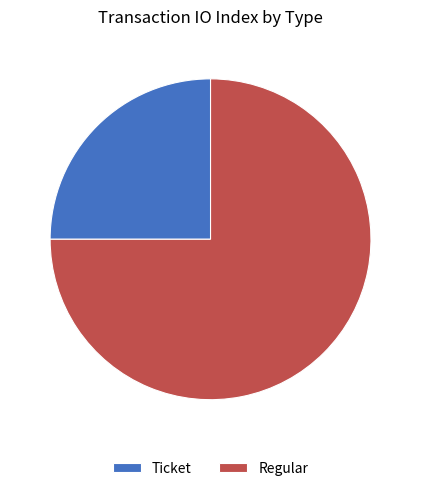

Is the sum of Regular and Ticket greater than half?

Yes